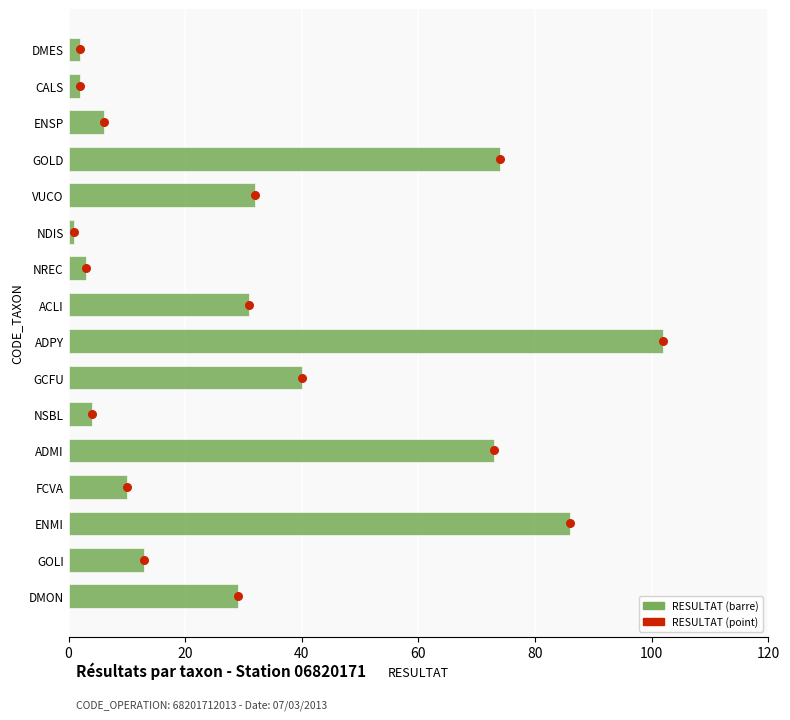

Which series has the largest total across all categories?

RESULTAT